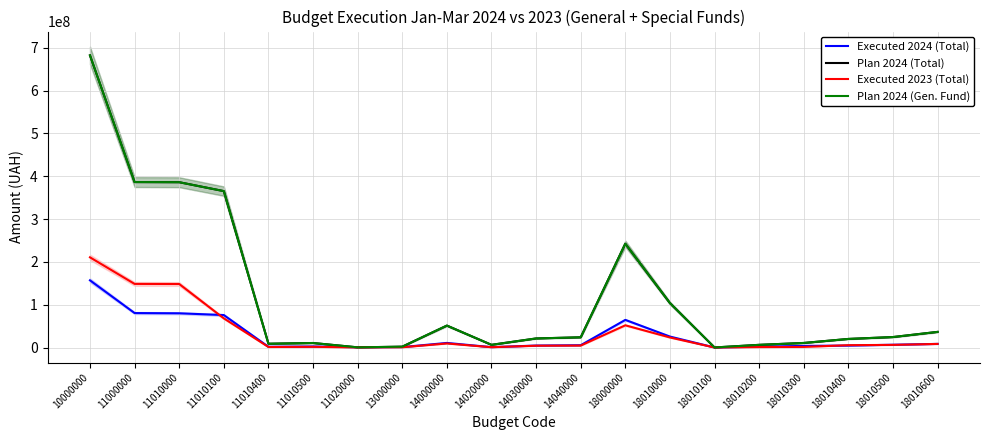

Where is the first local minimum for Executed 2024 (Total)?

11010400